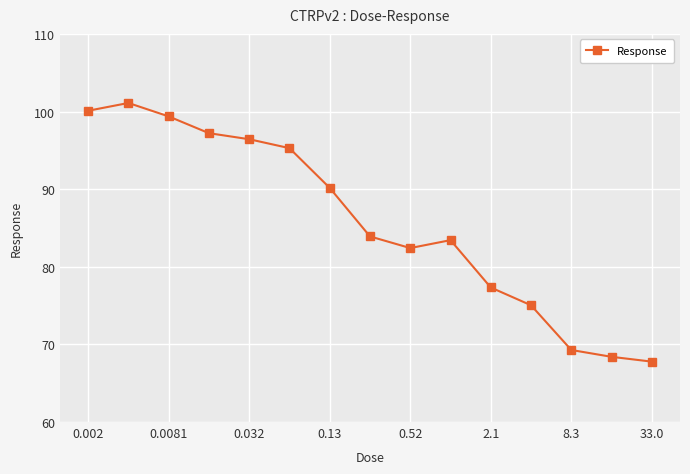

What is the average value?

85.8